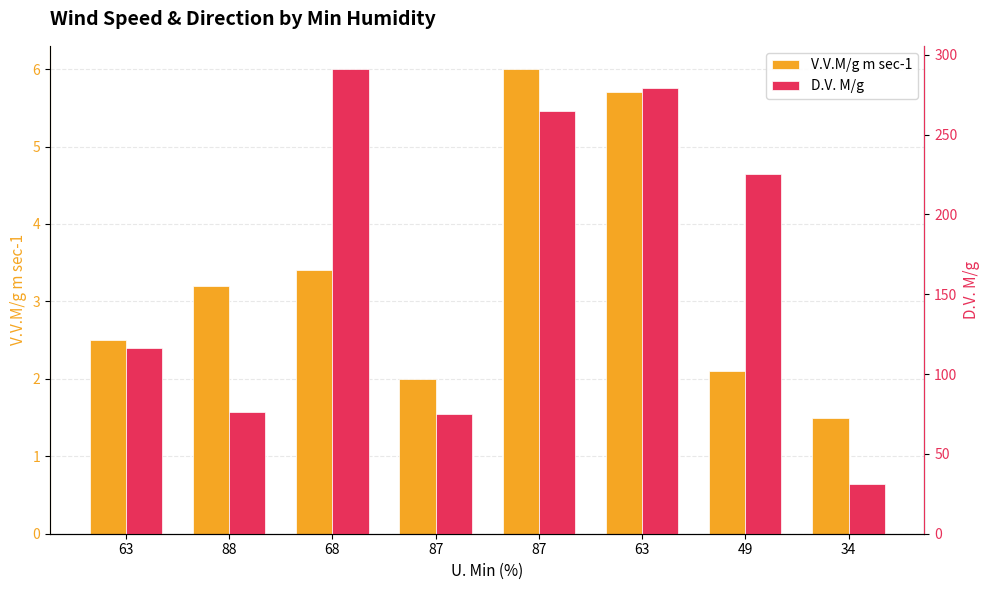

What is the label of the 1st bar from the right?

34